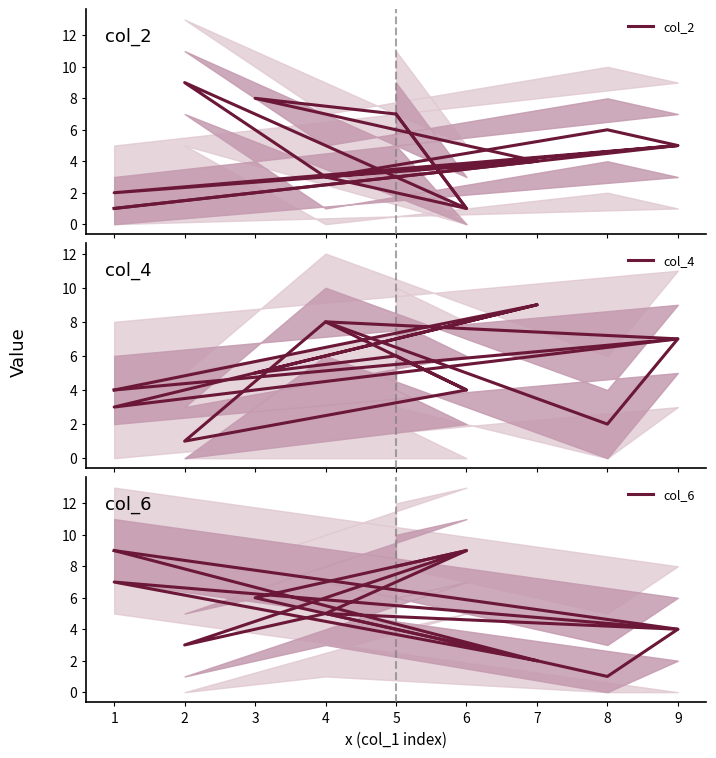

How many intersections are there between col_6 and col_2?

5